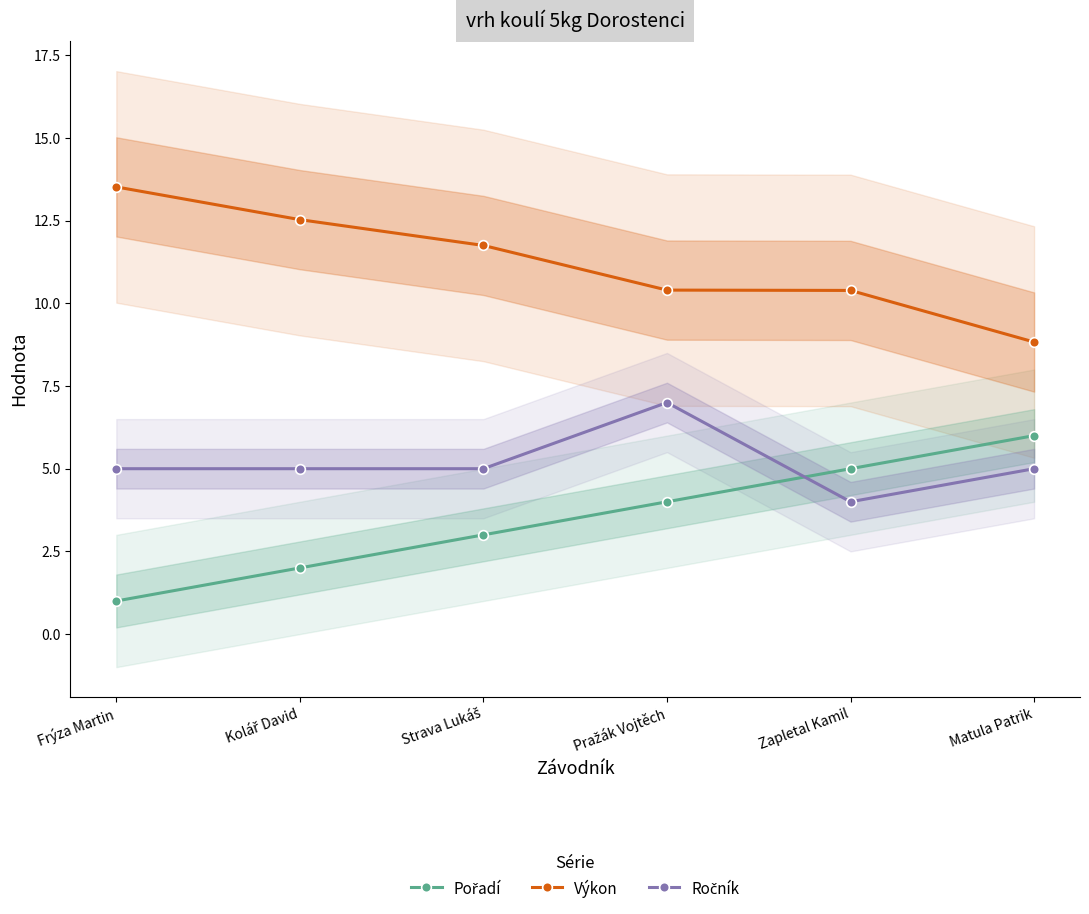

What is the maximum value for Výkon?

13.5